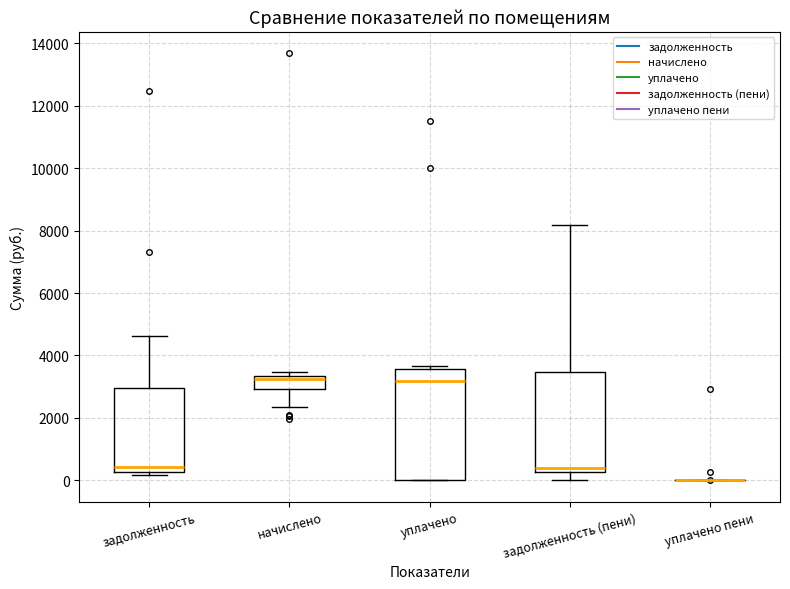

Reading left to right, transcribe this box plot: for each box, give where its median line is, the range the box spans, and where its two whiskers end, as read against the y-axis. The values are not printed on the chart, so give them approximately, as read against the axis.

задолженность: median 400, box 200 to 3000, whiskers 200 (just below the box's lower edge) to 4600
начислено: median 3200, box 3000 to 3400, whiskers 2400 to 3400 (just above the box's upper edge)
уплачено: median 3200, box 0 to 3600, whiskers 0 to 3600 (just above the box's upper edge)
задолженность (пени): median 400, box 200 to 3400, whiskers 0 to 8200
уплачено пени: box collapsed to a line at 0, whiskers 0 to 0